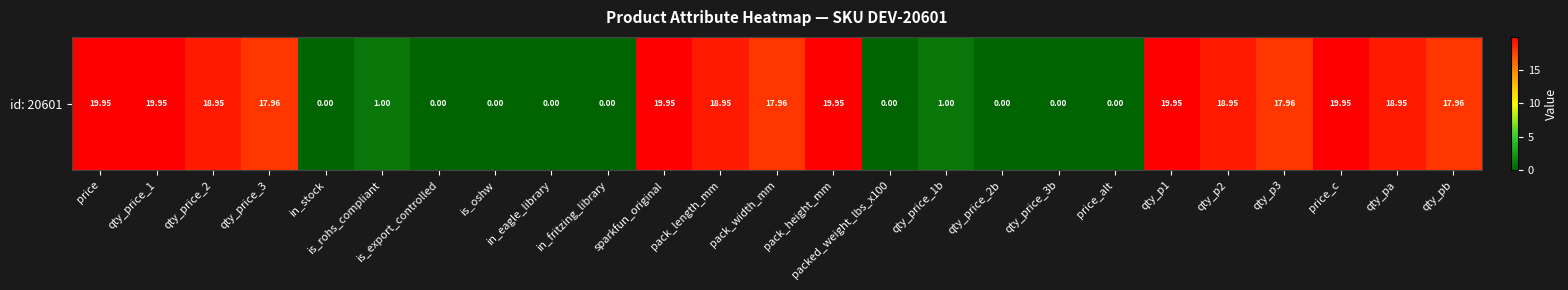

Reading right to left, extract all data points from this chart.

qty_pb=18.0	qty_pa=18.9	price_c=19.9	qty_p3=18.0	qty_p2=18.9	qty_p1=19.9	price_alt=0.0	qty_price_3b=0.0	qty_price_2b=0.0	qty_price_1b=1.0	packed_weight_lbs_x100=0.0	pack_height_mm=19.9	pack_width_mm=18.0	pack_length_mm=18.9	sparkfun_original=19.9	in_fritzing_library=0.0	in_eagle_library=0.0	is_oshw=0.0	is_export_controlled=0.0	is_rohs_compliant=1.0	in_stock=0.0	qty_price_3=18.0	qty_price_2=18.9	qty_price_1=19.9	price=19.9